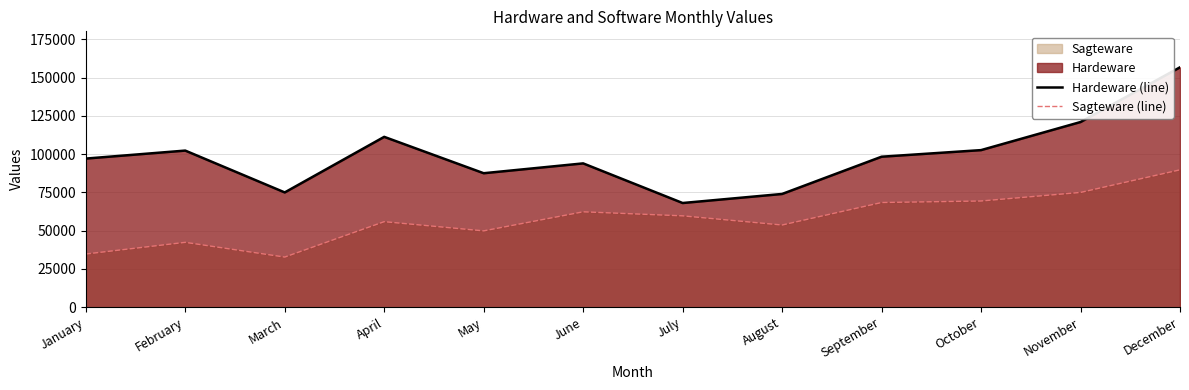

Reading left to right, extract all data points from this chart.

Hardeware (line): 97123	102345	75007	111319	87555	93980	68089	73999	98345	102654	121008	156754
Sagteware (line): 34765	42390	32765	55899	49887	62341	59702	53715	68406	69409	75003	89770